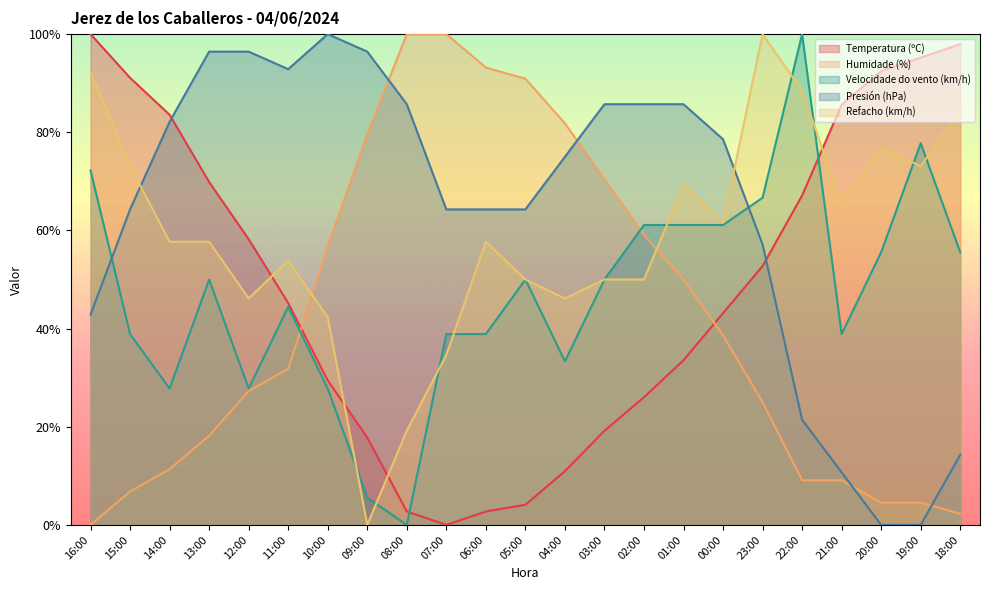

Is it true that Refacho (km/h) equals 76.9 at 20:00?

True